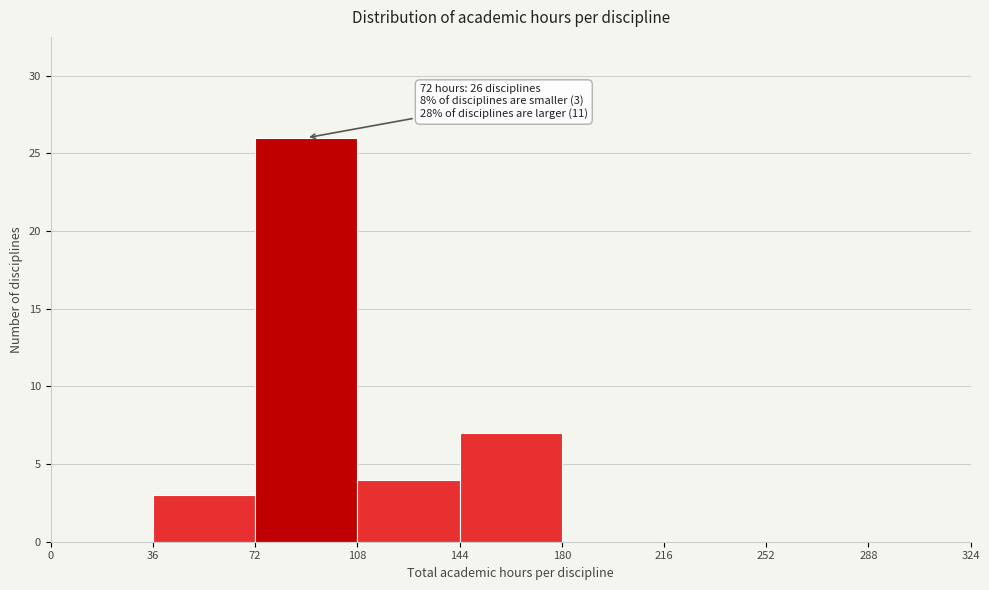

Which range on the x-axis has the tallest bar?

72 to 108